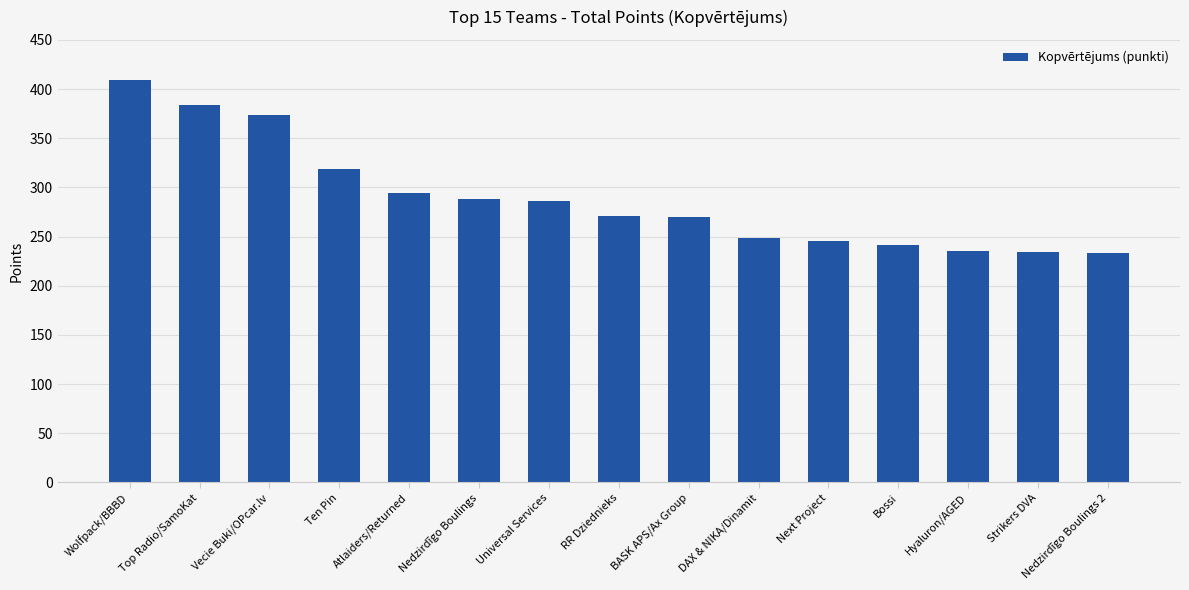

Which has a higher value, Atlaiders/Returned or Wolfpack/BBBD?

Wolfpack/BBBD